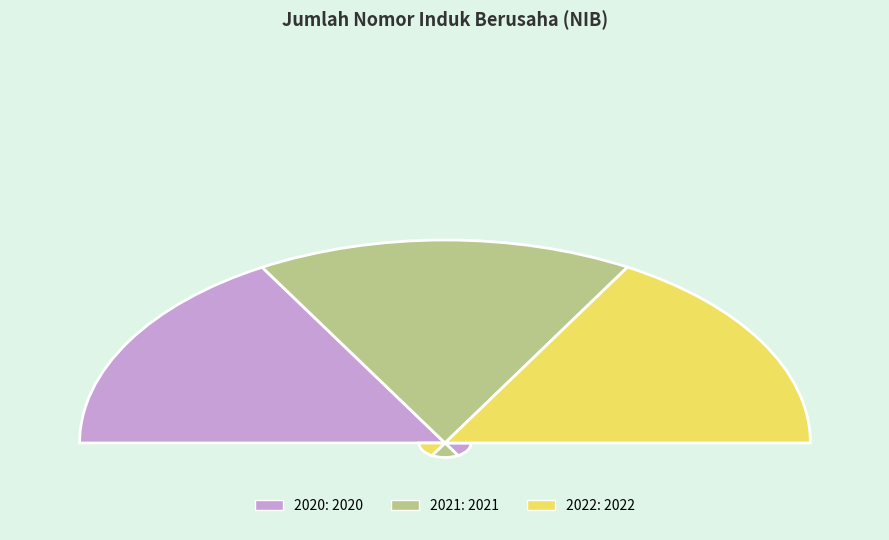

How much of the chart is everything except 2020?

66.7%